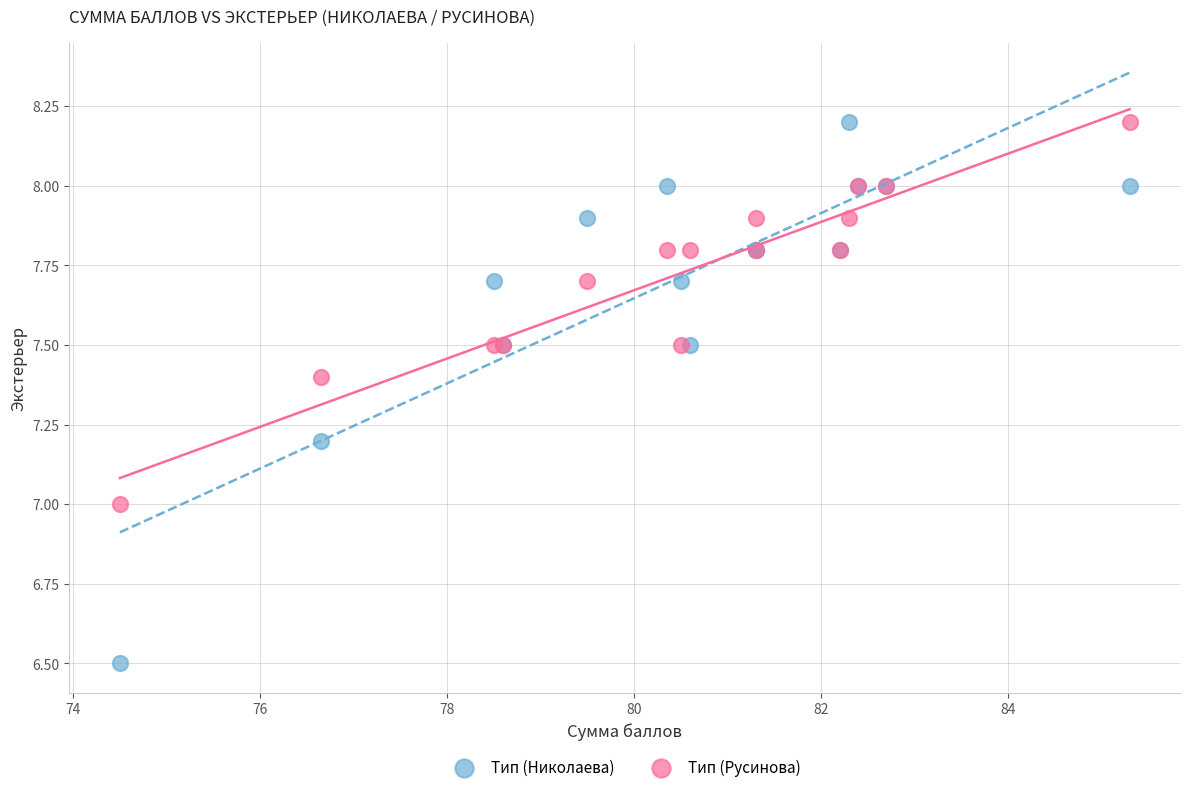

Which series contains the lowest Y value?

Тип (Николаева)